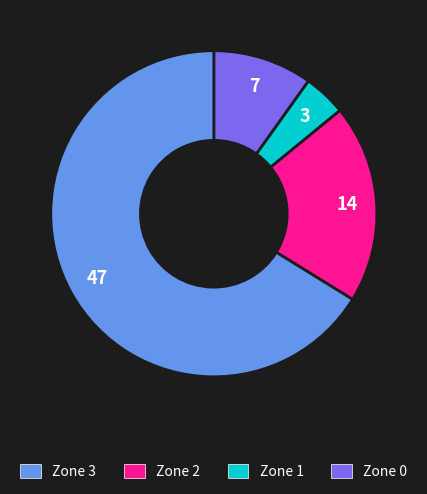

Does any single category account for the majority?

Yes